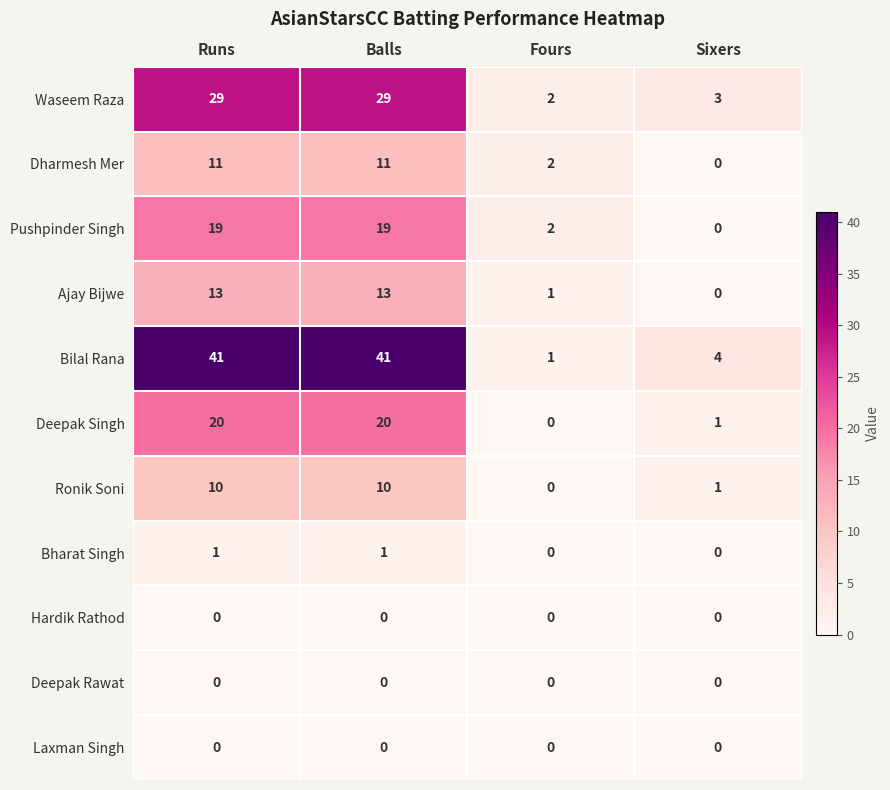

The Pushpinder Singh series shows 19 at Balls. True or false?

True